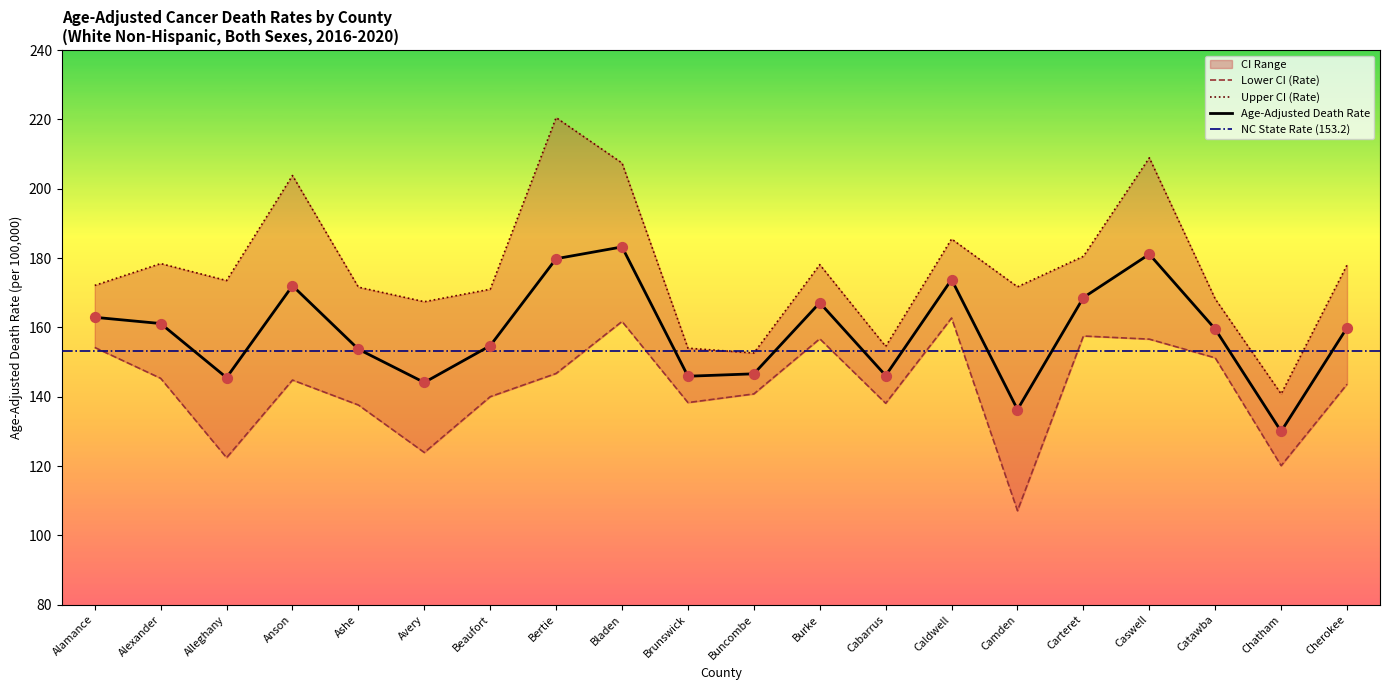

Is the value of Upper CI (Rate) at Caswell greater than the value of Lower CI (Rate) at Buncombe?

Yes